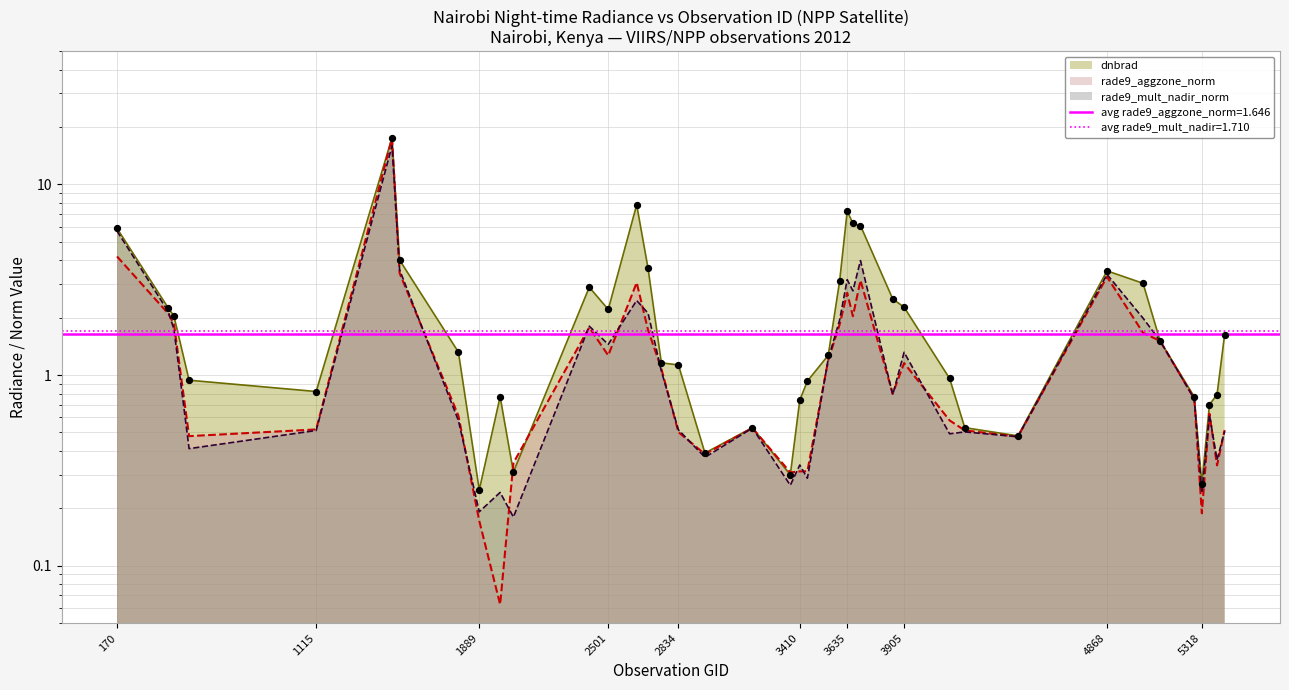

Is the value of rade9_mult_nadir_norm at 15 greater than the value of rade9_aggzone_norm at 5318?

Yes